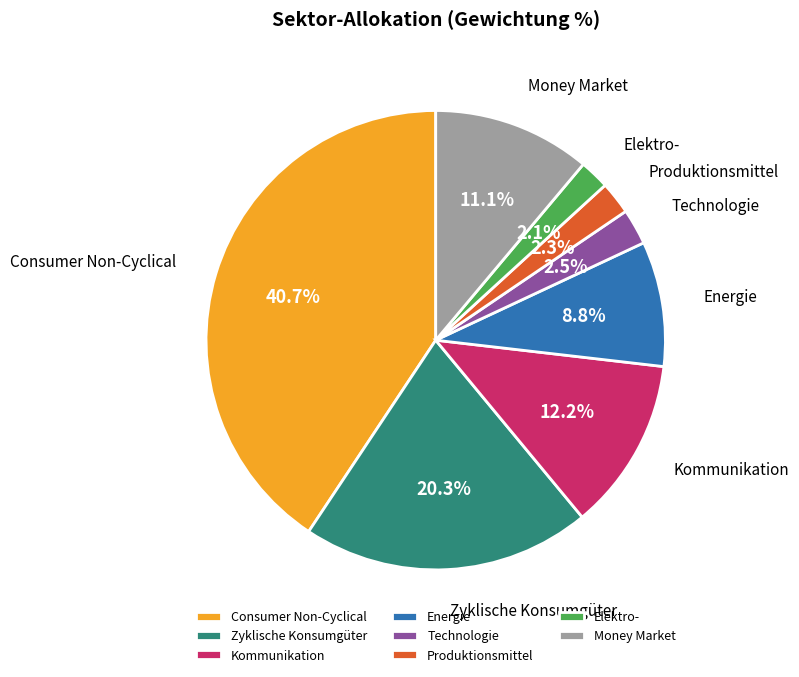

What is the ratio of the value at Money Market to the value at Produktionsmittel?

4.8